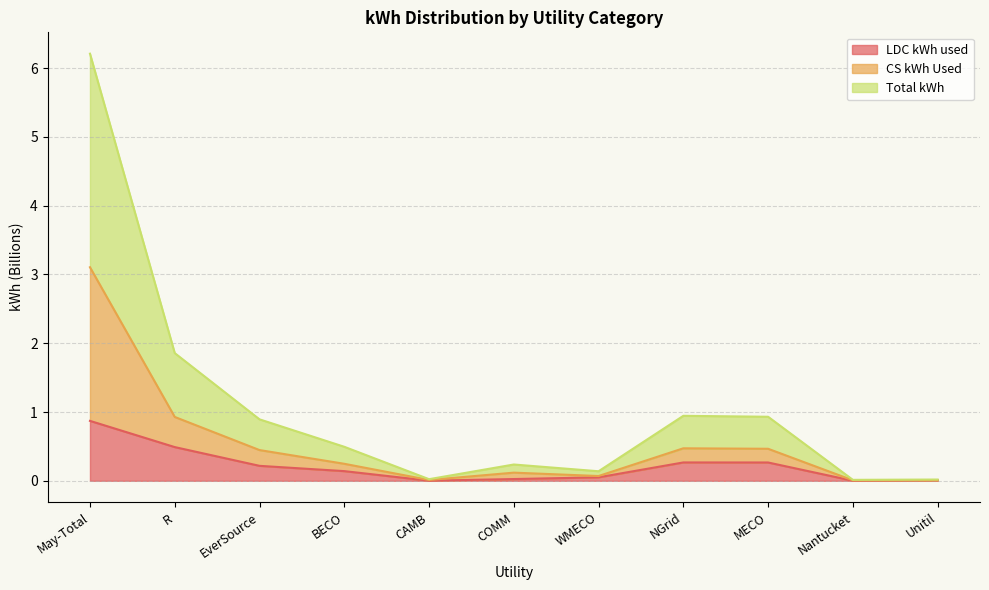

Reading right to left, extract all data points from this chart.

LDC kWh used: Unitil=0.0	Nantucket=0.0	MECO=0.3	NGrid=0.3	WMECO=0.1	COMM=0.0	CAMB=0.0	BECO=0.1	EverSource=0.2	R=0.5	May-Total=0.9
CS kWh Used: Unitil=0.0	Nantucket=0.0	MECO=0.5	NGrid=0.5	WMECO=0.1	COMM=0.1	CAMB=0.0	BECO=0.2	EverSource=0.4	R=0.9	May-Total=3.1
Total kWh: Unitil=0.0	Nantucket=0.0	MECO=0.9	NGrid=0.9	WMECO=0.1	COMM=0.2	CAMB=0.0	BECO=0.5	EverSource=0.9	R=1.9	May-Total=6.2